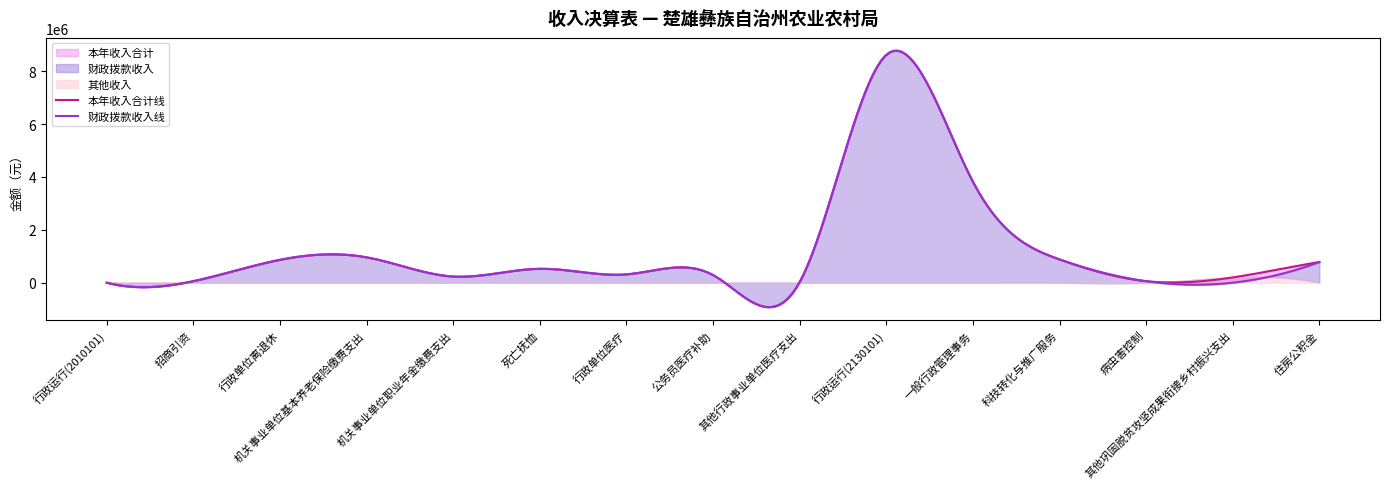

Where is 其他收入 nearest to the value 100000?

行政运行(2010101)